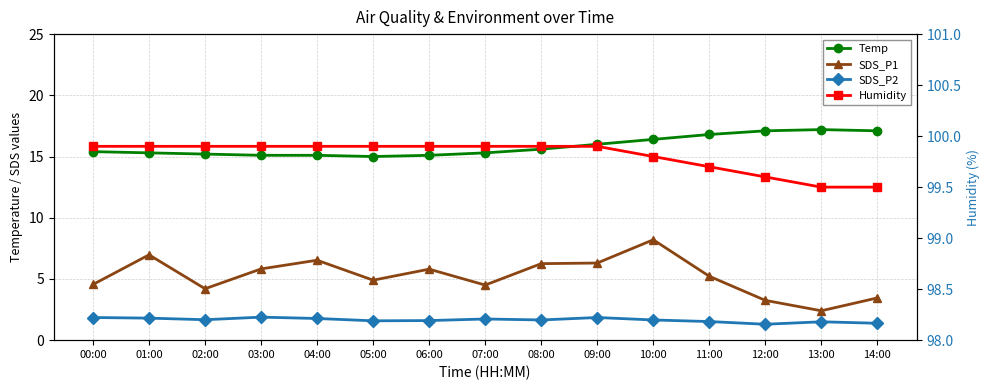

What is the total value across all series at 04:00?

123.3